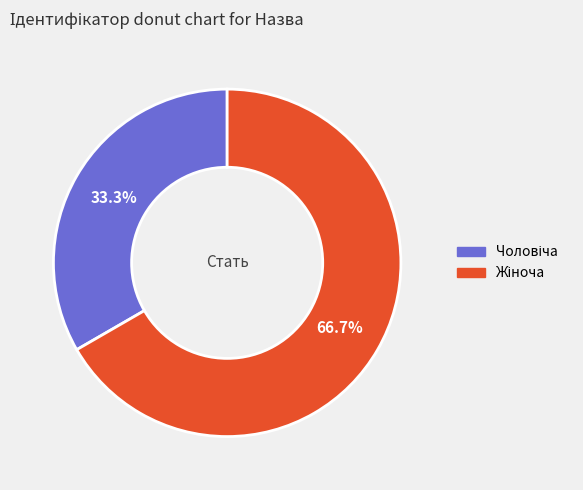

Is there any slice that represents more than half of the pie?

Yes